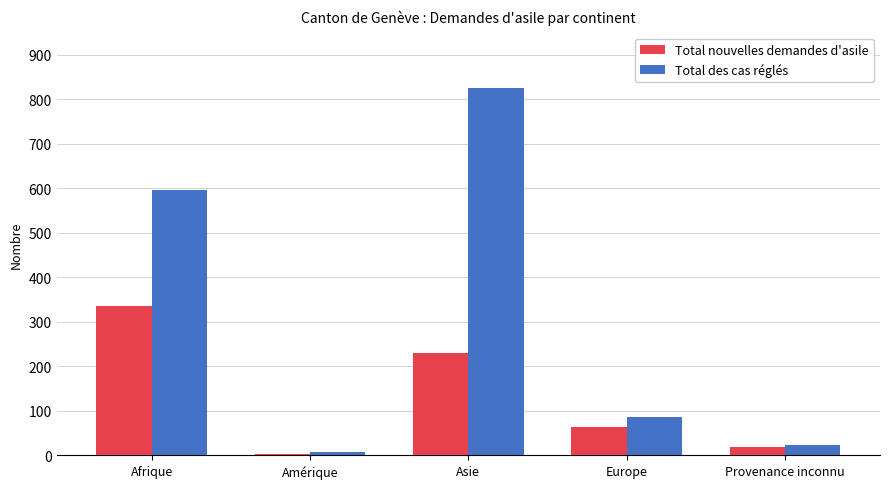

What is the total value across all series at Provenance inconnu?

43